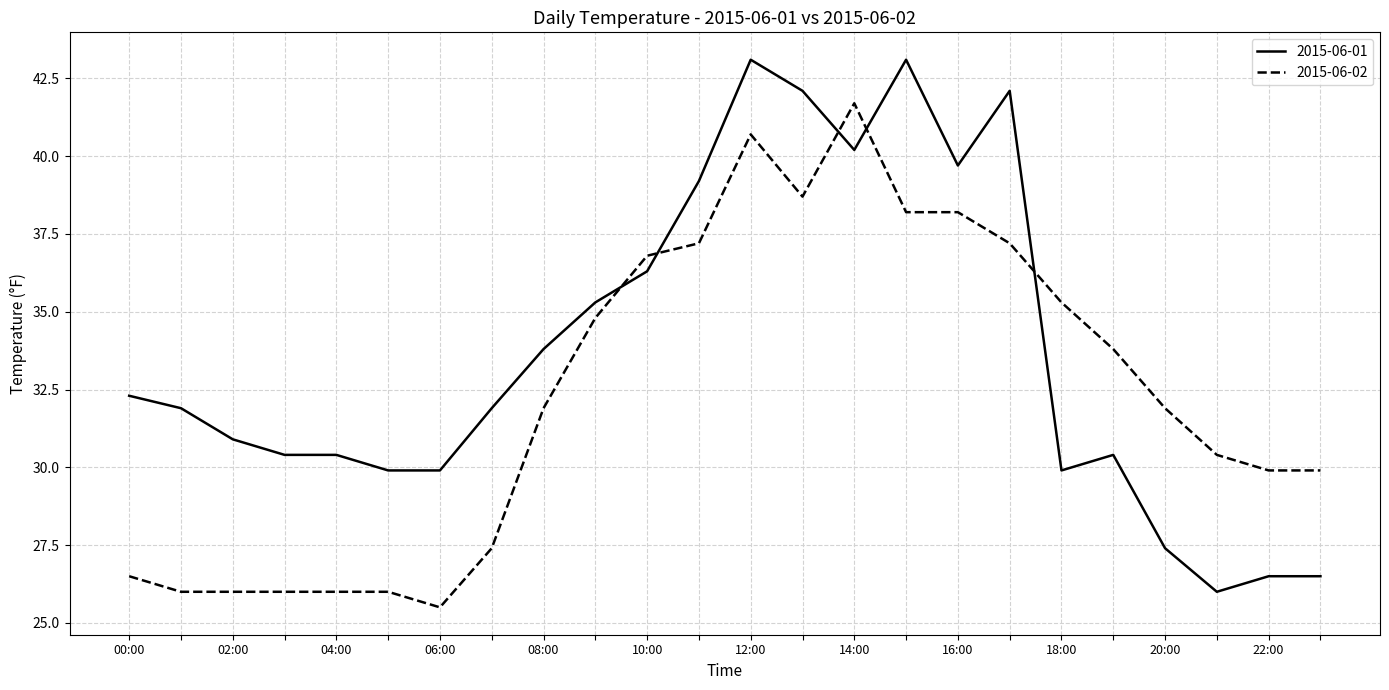

What is the difference between the second highest and minimum values in the 2015-06-01 series?

17.1